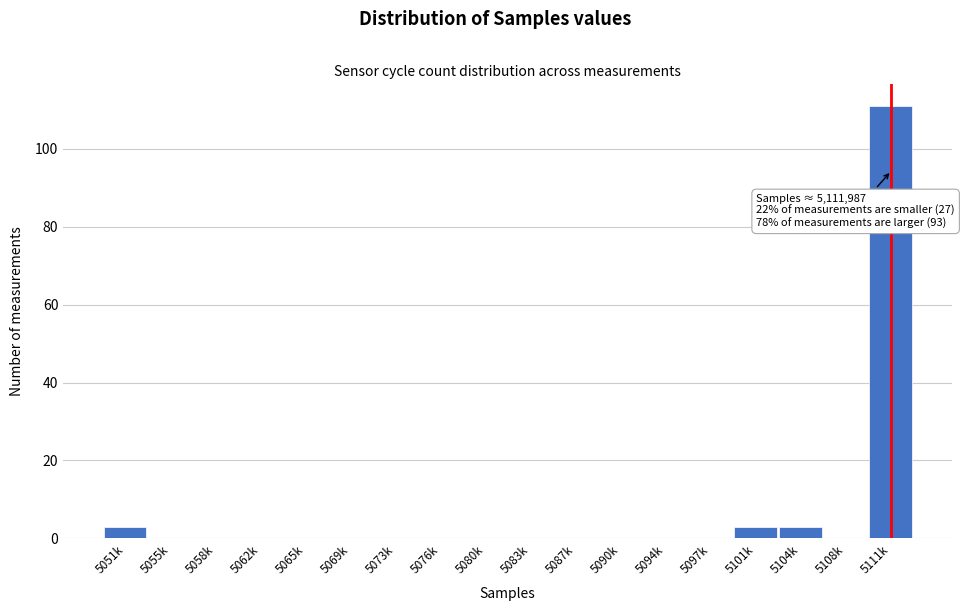

Reading left to right, what are all the values shown in this chart?

5051k=3	5055k=0	5058k=0	5062k=0	5065k=0	5069k=0	5073k=0	5076k=0	5080k=0	5083k=0	5087k=0	5090k=0	5094k=0	5097k=0	5101k=3	5104k=3	5108k=0	5111k=111